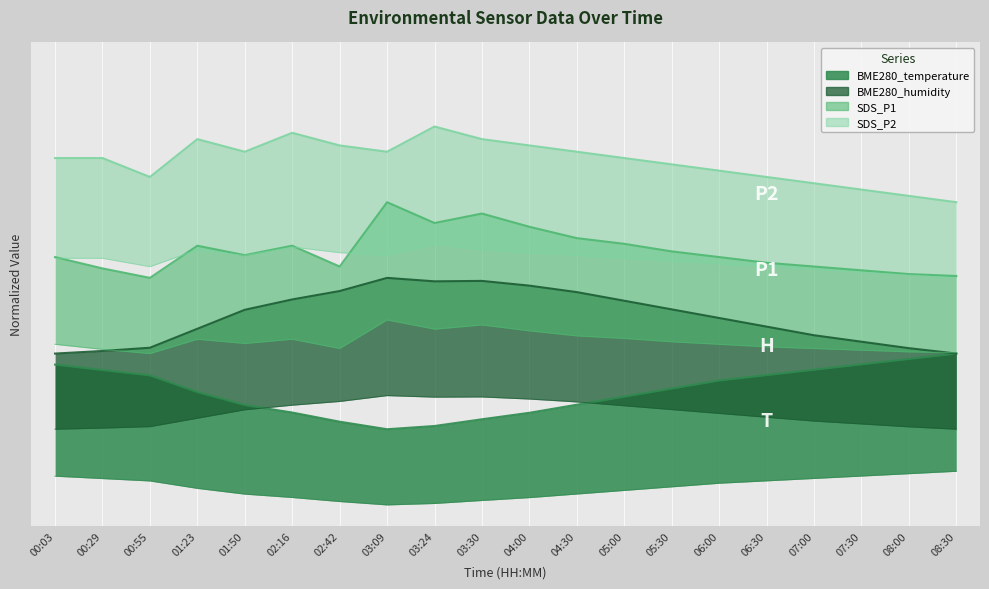

What is the label of the 11th point from the right?

03:30